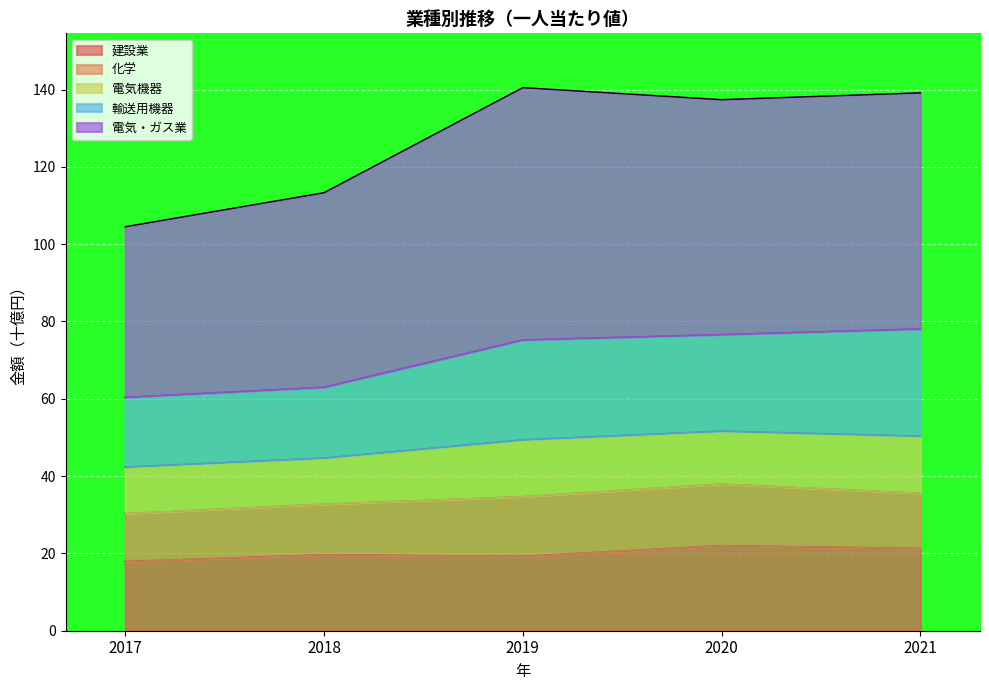

At which category does the chart reach its minimum across all series?

2017